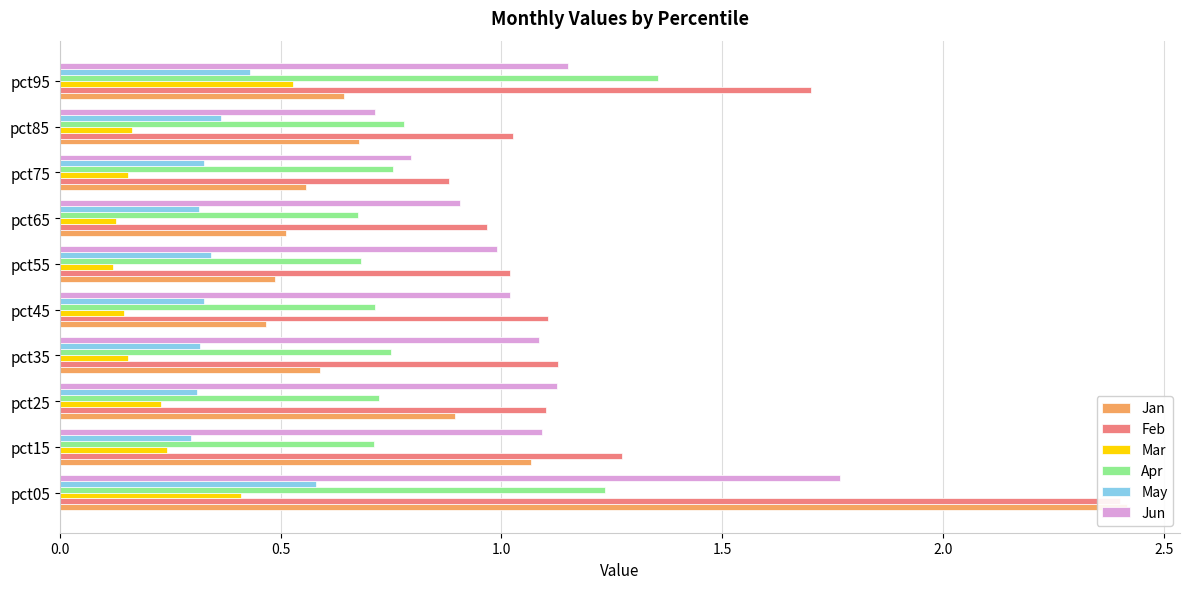

Is it true that Apr equals 0.7 at pct25?

True